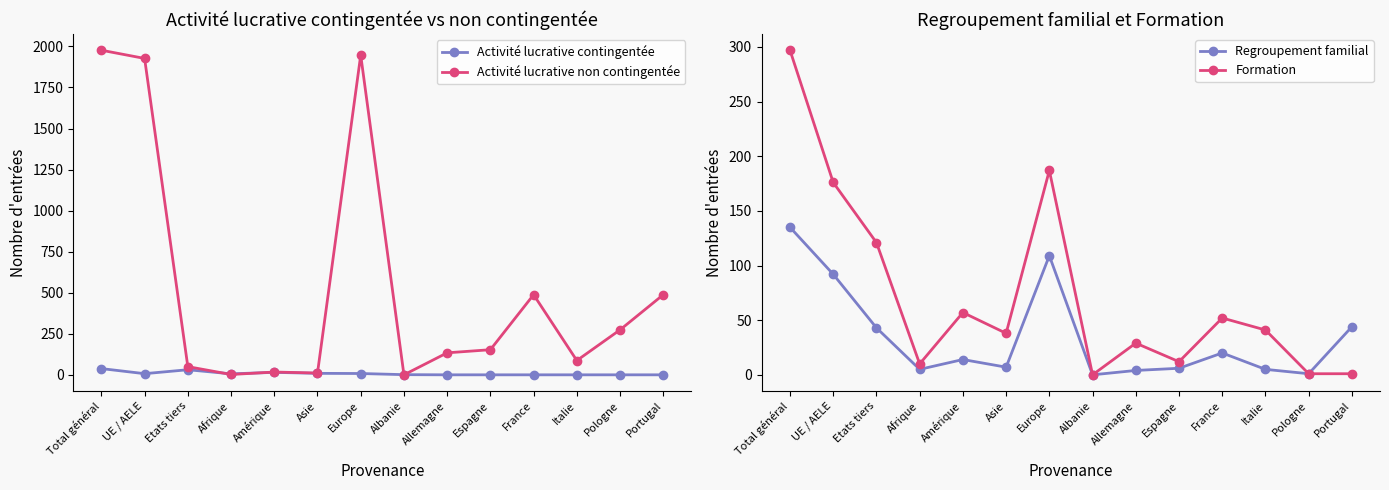

Where is the first local minimum for Regroupement familial?

Afrique